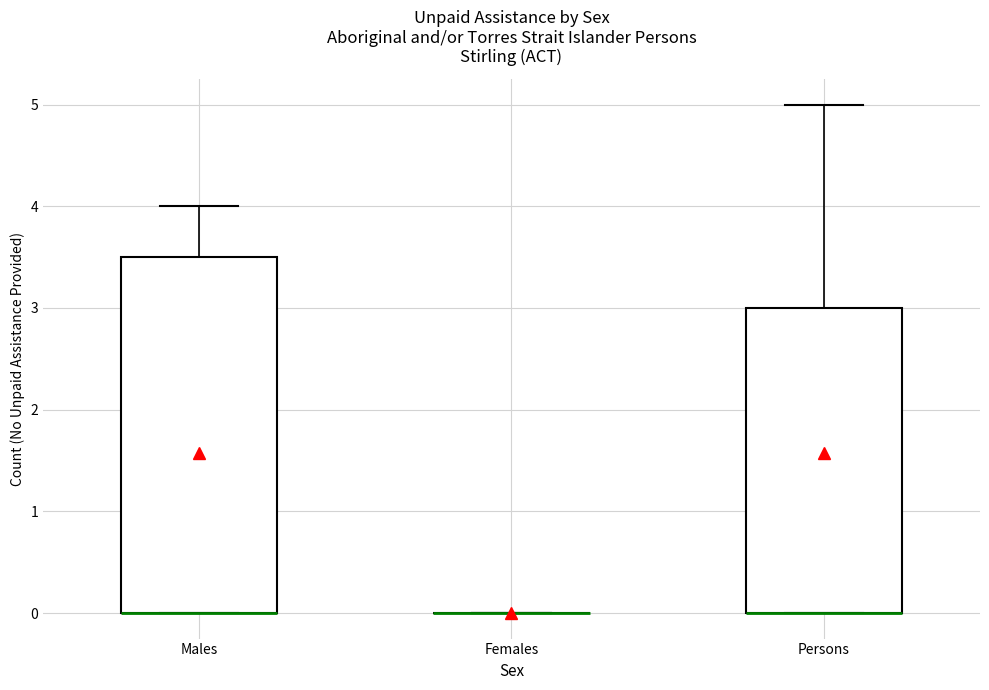

Where is the upper edge of the box for Males on the y-axis? The values are not printed on the chart, so give them approximately, as read against the axis.

3.5